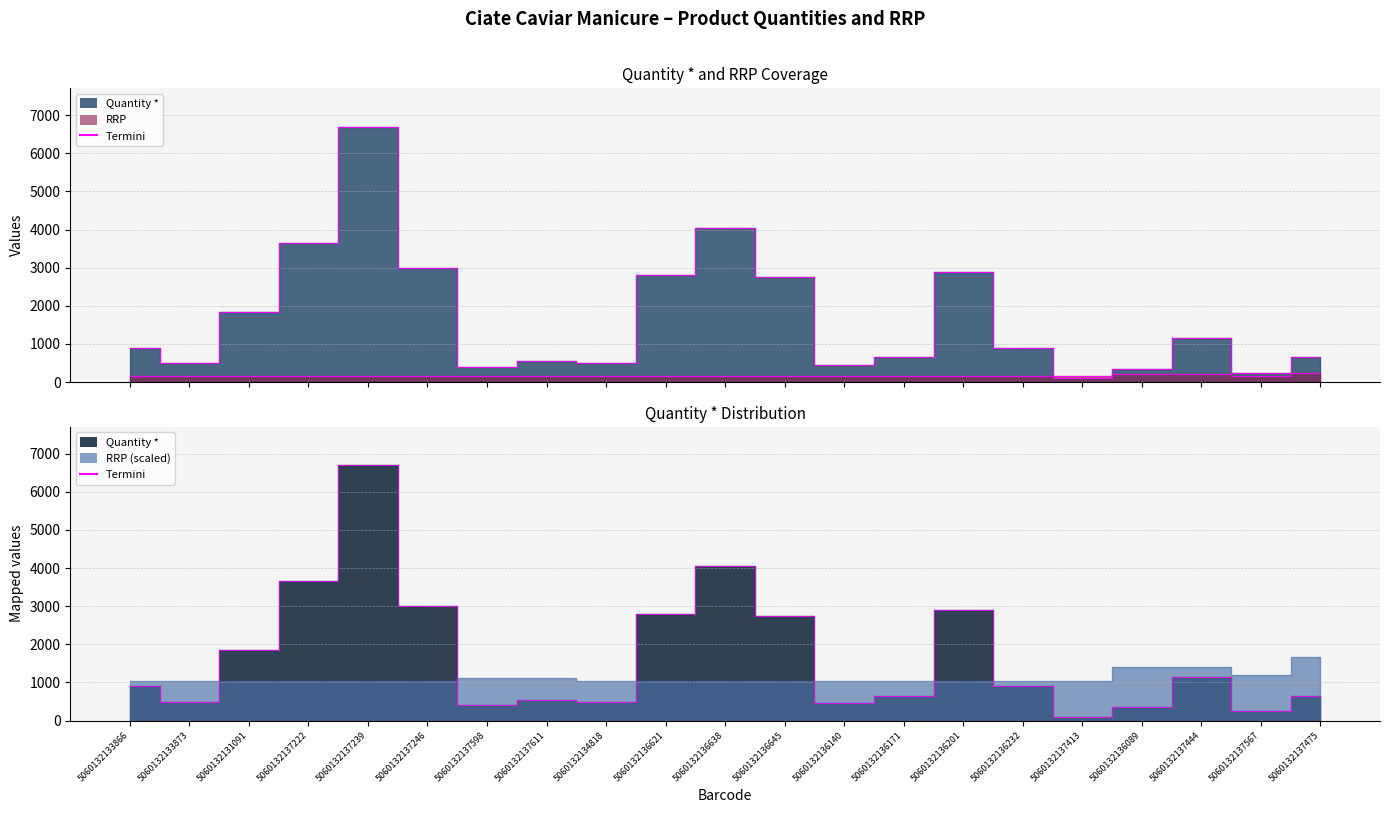

Where is RRP nearest to the value 195?

5060132136089